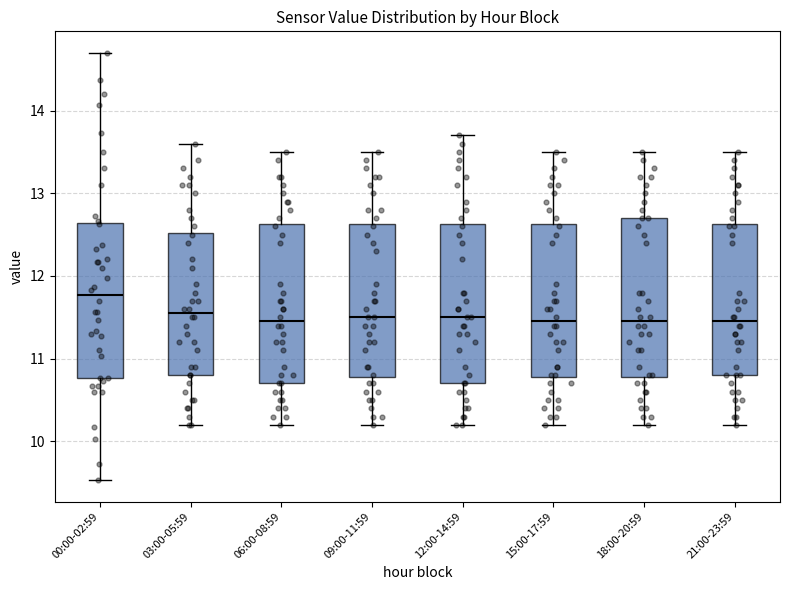

Reading left to right, read every box against the y-axis: the position of its median line, the range the box covers, and the ends of its whiskers. The values are not printed on the chart, so give them approximately, as read against the axis.

00:00-02:59: median 11.8, box 10.8 to 12.6, whiskers 9.5 to 14.7
03:00-05:59: median 11.6, box 10.8 to 12.5, whiskers 10.2 to 13.6
06:00-08:59: median 11.5, box 10.7 to 12.6, whiskers 10.2 to 13.5
09:00-11:59: median 11.5, box 10.8 to 12.6, whiskers 10.2 to 13.5
12:00-14:59: median 11.5, box 10.7 to 12.6, whiskers 10.2 to 13.7
15:00-17:59: median 11.5, box 10.8 to 12.6, whiskers 10.2 to 13.5
18:00-20:59: median 11.5, box 10.8 to 12.7, whiskers 10.2 to 13.5
21:00-23:59: median 11.5, box 10.8 to 12.6, whiskers 10.2 to 13.5